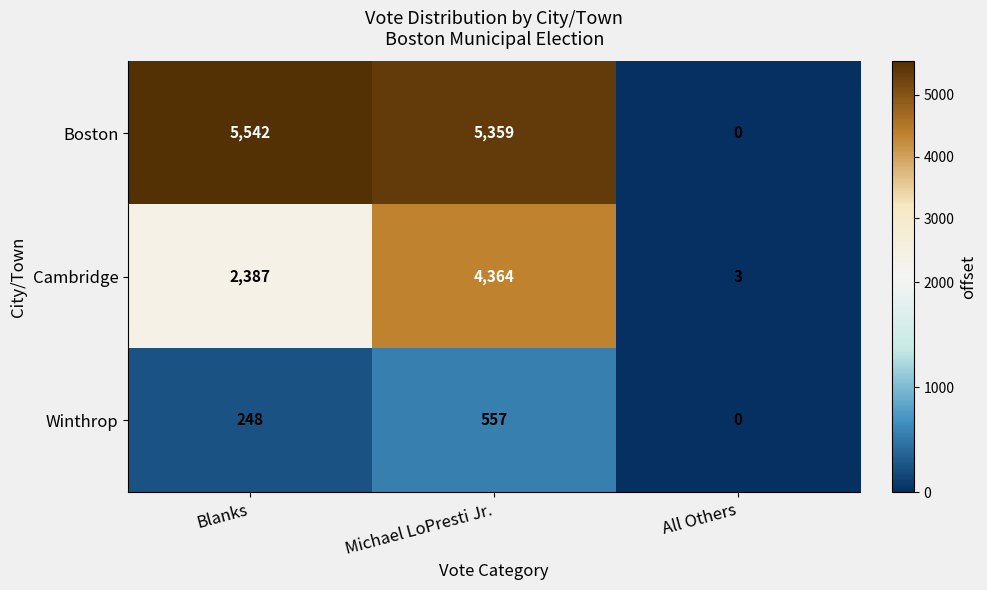

Where does the Boston series first go above 5359?

Blanks